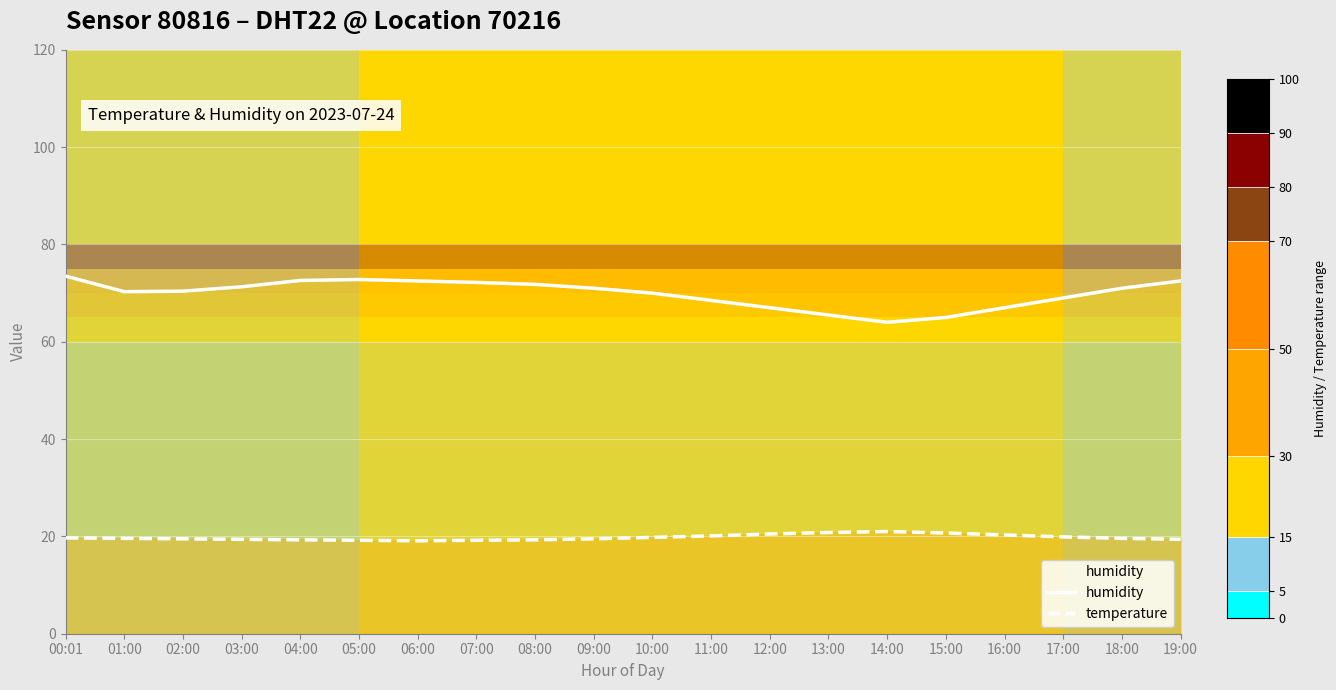

List the series in order of their peak value, highest first.

humidity, temperature